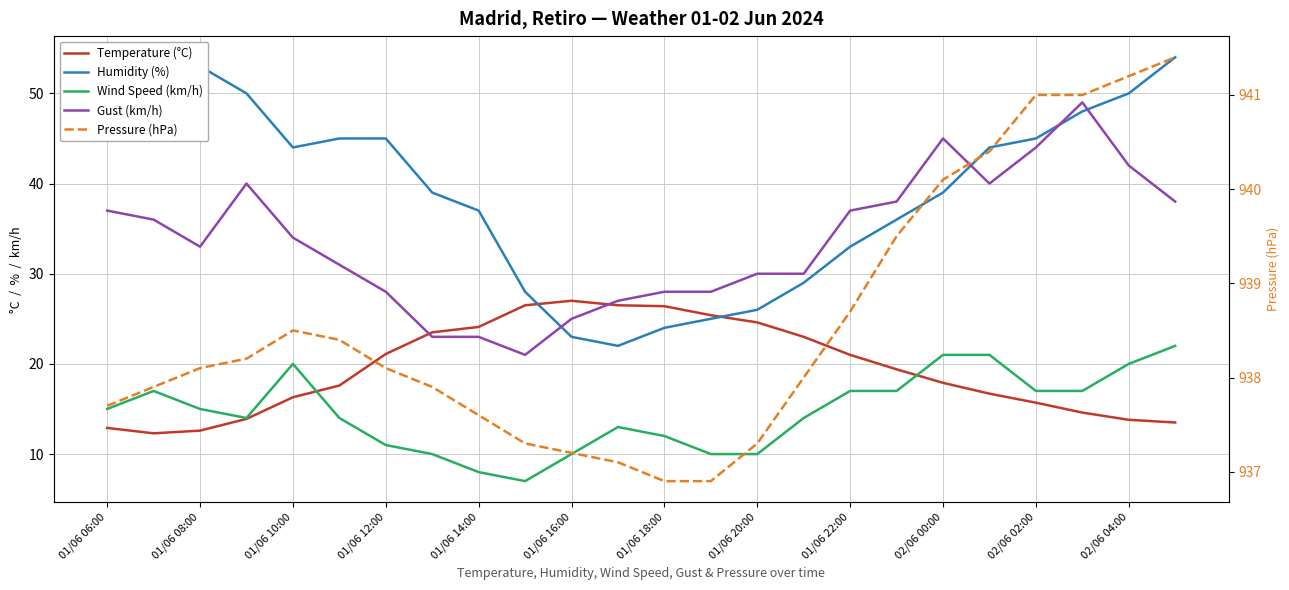

Which series has the largest range (max minus min)?

Humidity (%)